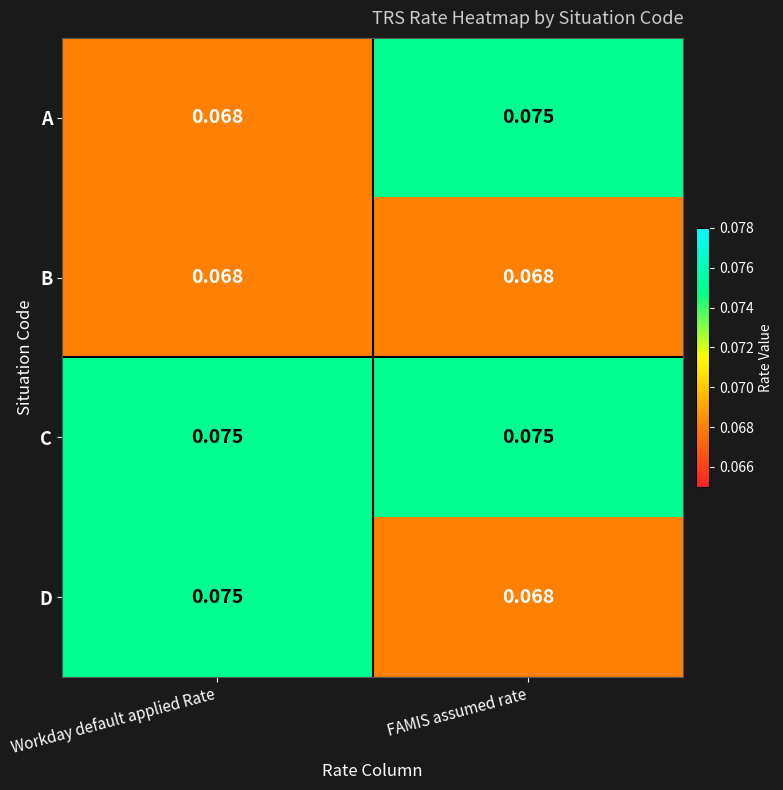

Is the value of B at Workday default applied Rate greater than the value of C at FAMIS assumed rate?

No